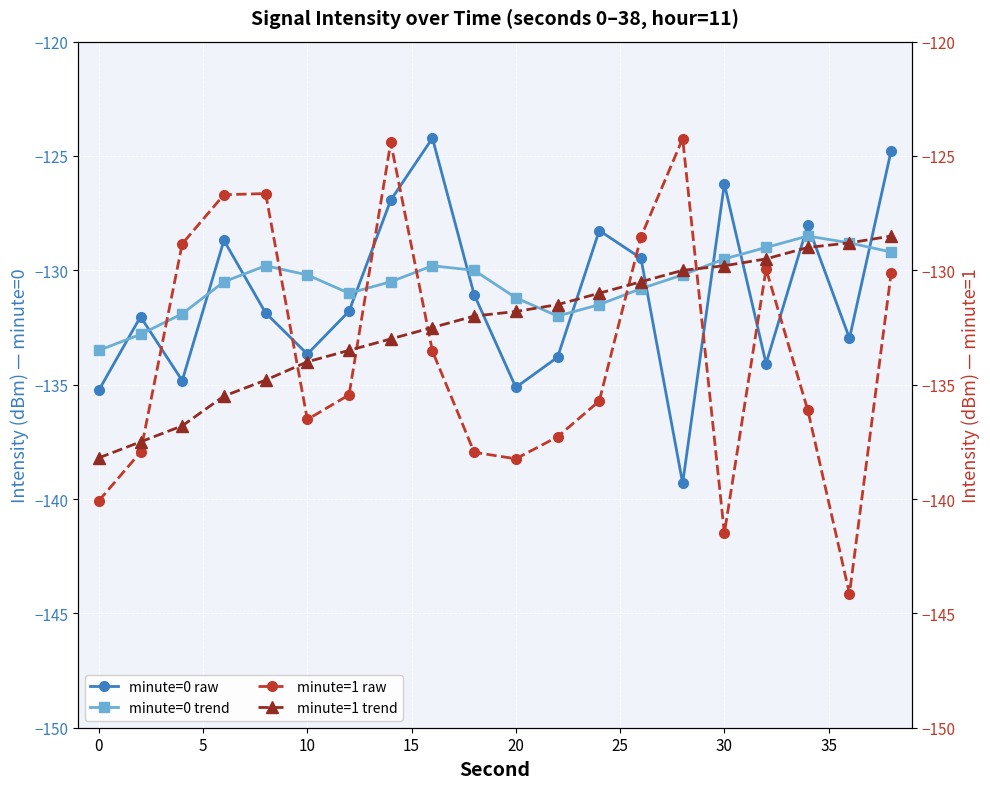

List the series in order of their peak value, highest first.

minute=0 raw, minute=1 raw, minute=0 trend, minute=1 trend